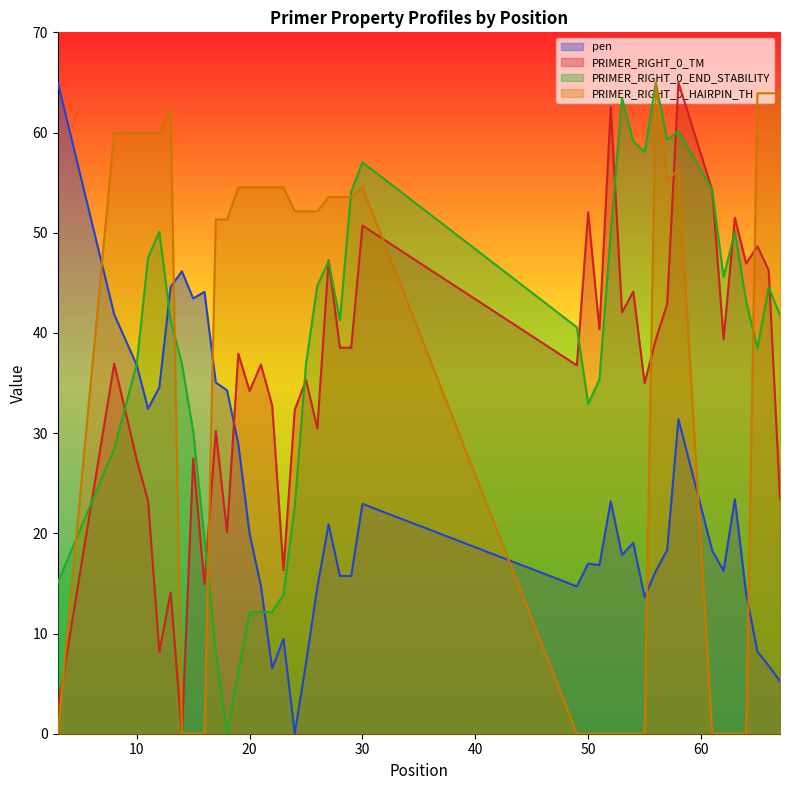

How many positive values does the pen series have?

39